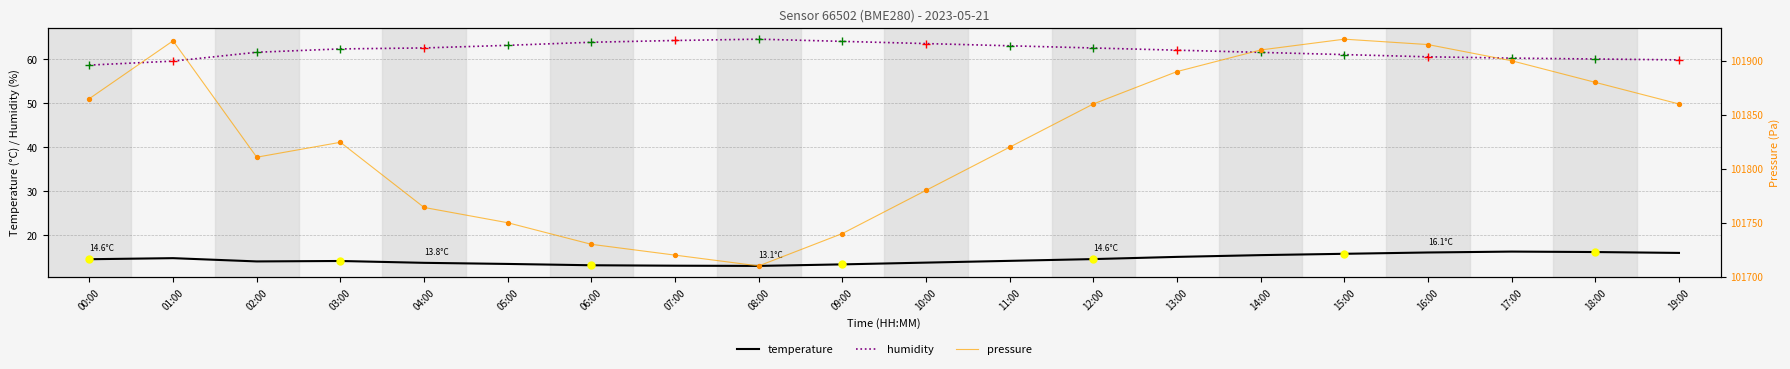

What are all the series names shown in the legend?

temperature, humidity, pressure